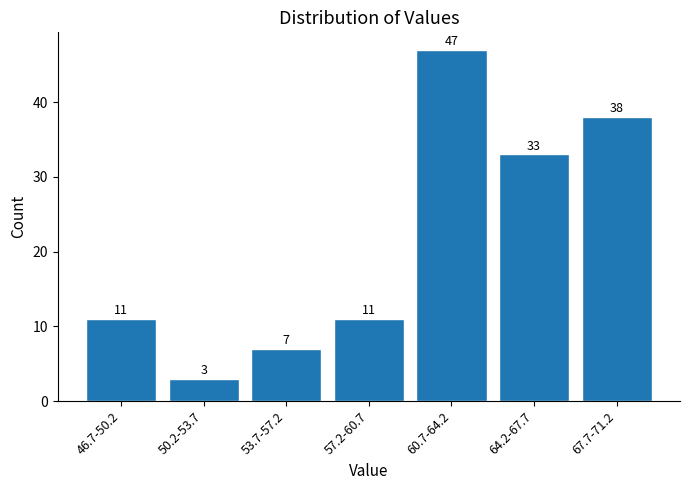

Reading right to left, transcribe all the data shown in this chart.

67.7-71.2=38	64.2-67.7=33	60.7-64.2=47	57.2-60.7=11	53.7-57.2=7	50.2-53.7=3	46.7-50.2=11